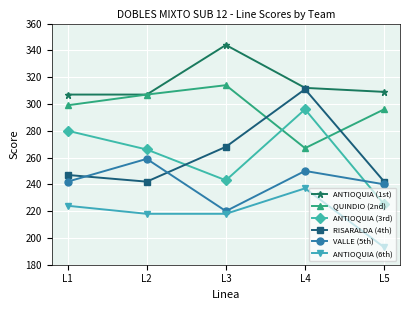

In RISARALDA (4th), how many points are lower than both neighbors (excluding endpoints)?

1